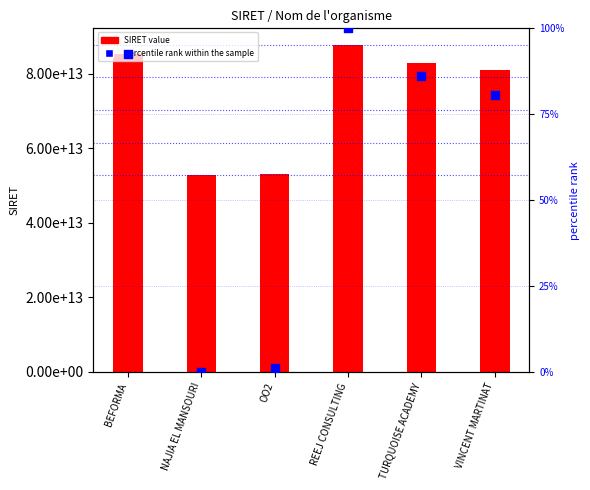

At how many categories does at least one series exceed 52202531552968?

6